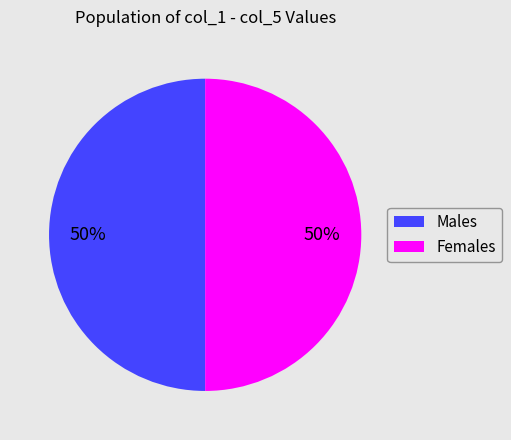

To the nearest percent, what is the combined percentage of Males and Females?

100%